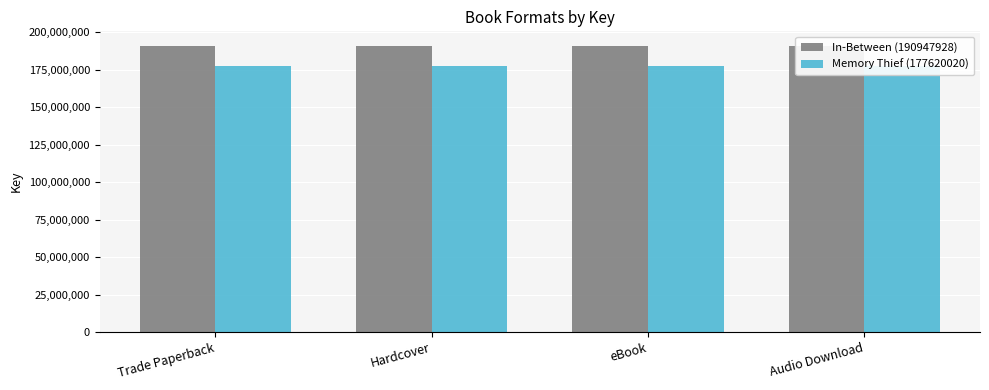

List the labels in order of Memory Thief (177620020) value, largest first.

Trade Paperback, Hardcover, eBook, Audio Download